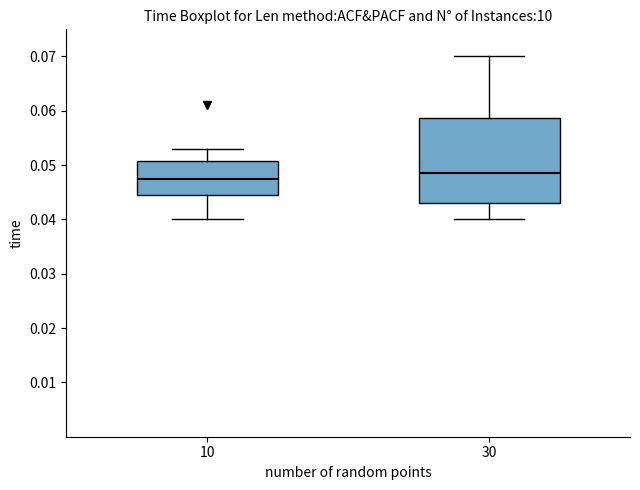

Comparing the boxes themselves (not the whiskers), which one is the tallest?

30